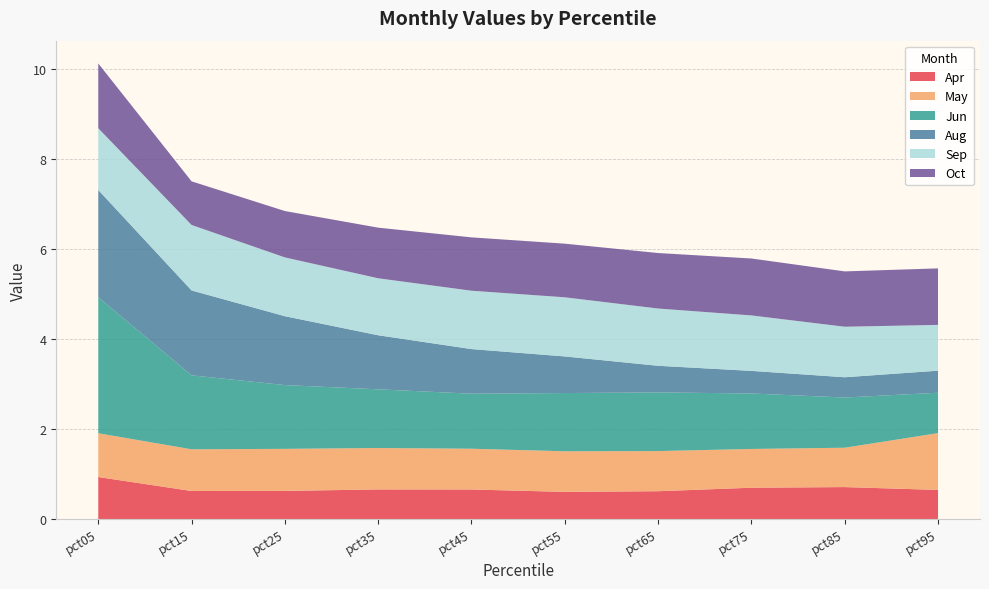

Reading left to right, list all the values displayed in this chart.

Apr: 0.9	0.6	0.6	0.7	0.7	0.6	0.6	0.7	0.7	0.6
May: 1.0	0.9	0.9	0.9	0.9	0.9	0.9	0.9	0.9	1.3
Jun: 3.0	1.6	1.4	1.3	1.2	1.3	1.3	1.2	1.1	0.9
Aug: 2.4	1.9	1.5	1.2	1.0	0.8	0.6	0.5	0.4	0.5
Sep: 1.4	1.5	1.3	1.3	1.3	1.3	1.3	1.2	1.1	1.0
Oct: 1.4	1.0	1.0	1.1	1.2	1.2	1.2	1.3	1.2	1.3